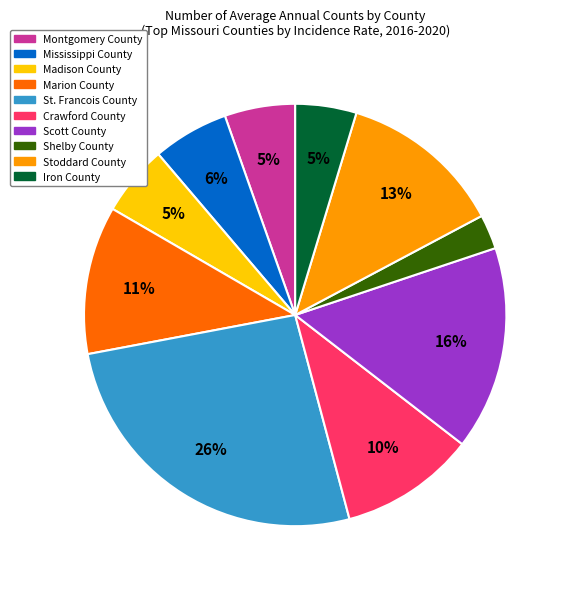

To the nearest percent, what is the average slice percentage?

10%